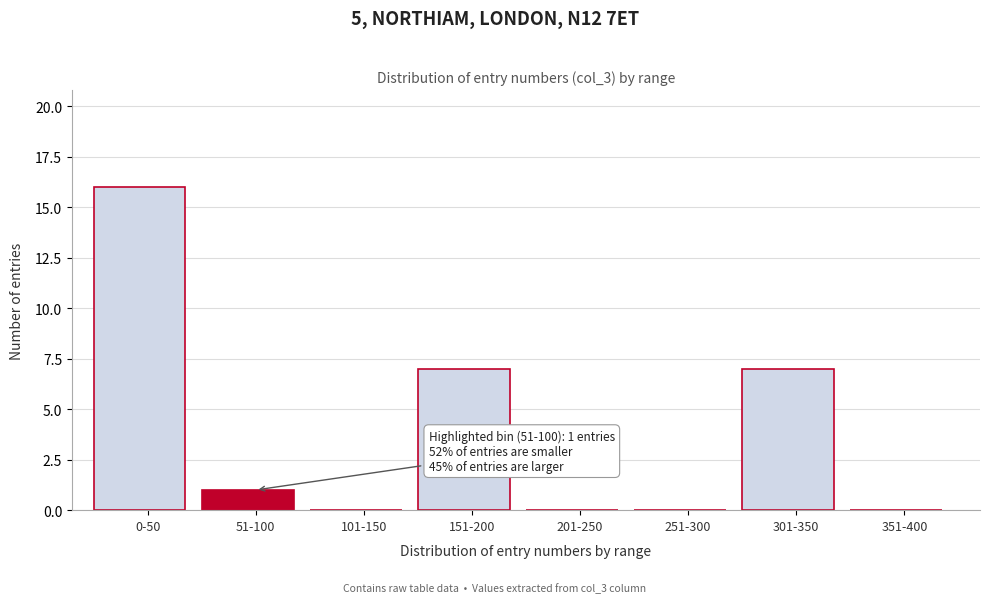

Reading right to left, list all the values displayed in this chart.

351-400=0	301-350=7	251-300=0	201-250=0	151-200=7	101-150=0	51-100=1	0-50=16